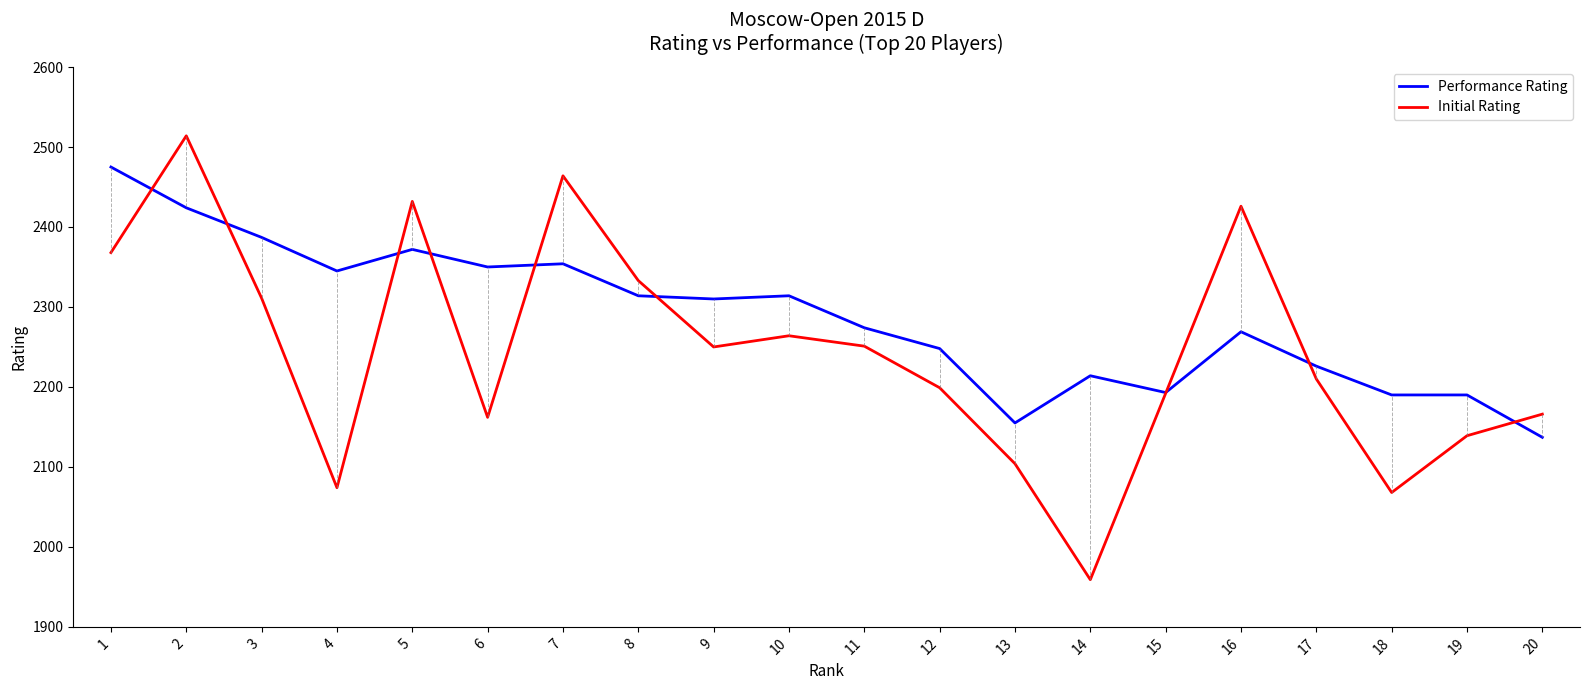

List the series in order of their overall mean, lowest first.

Initial Rating, Performance Rating